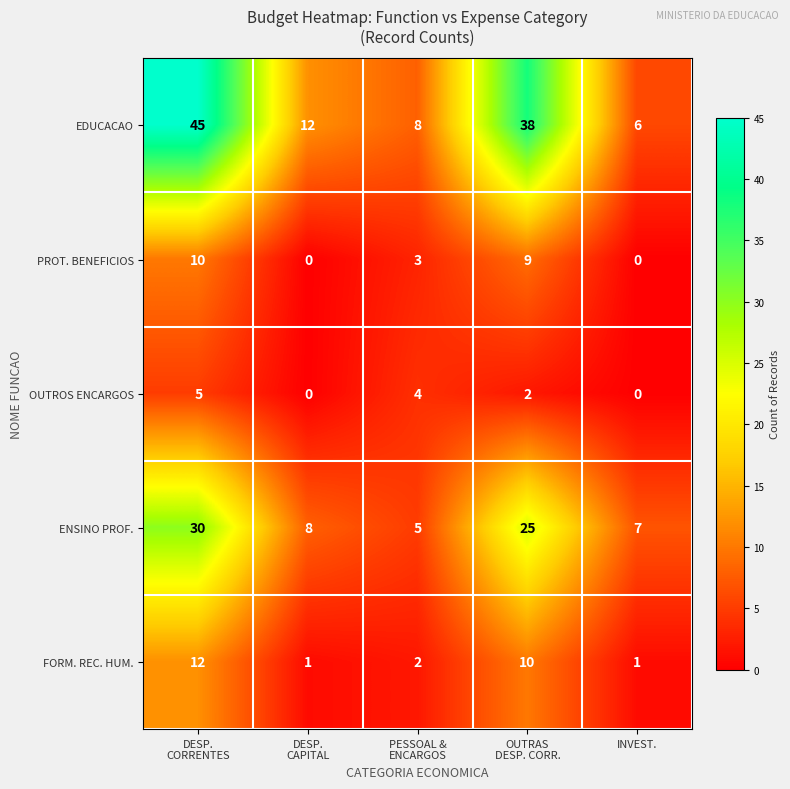

Which series has the largest total across all categories?

EDUCACAO